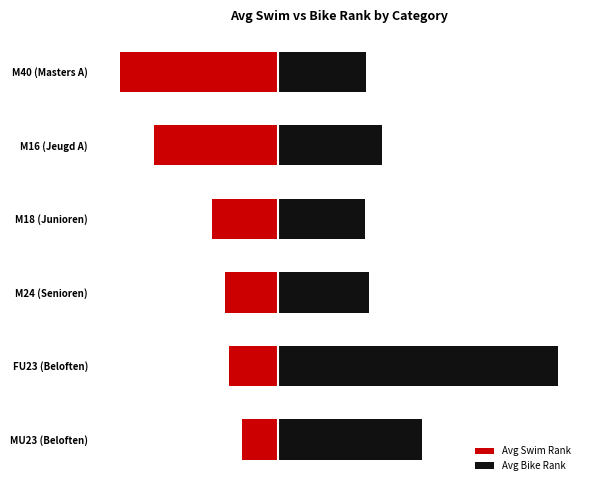

Does the chart contain any negative values?

Yes